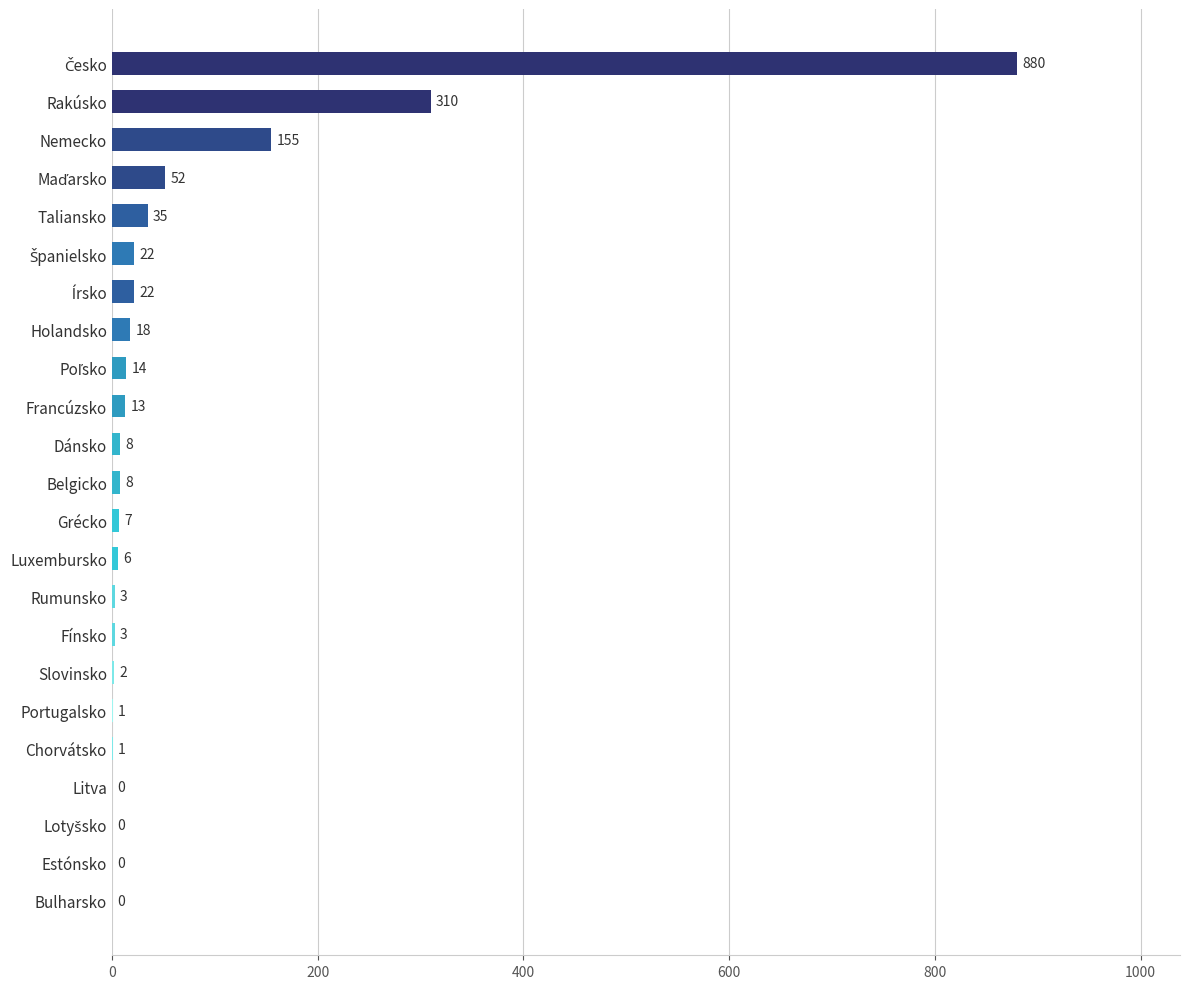

Approximately how many times larger is the value at Holandsko compared to Fínsko?

6.0